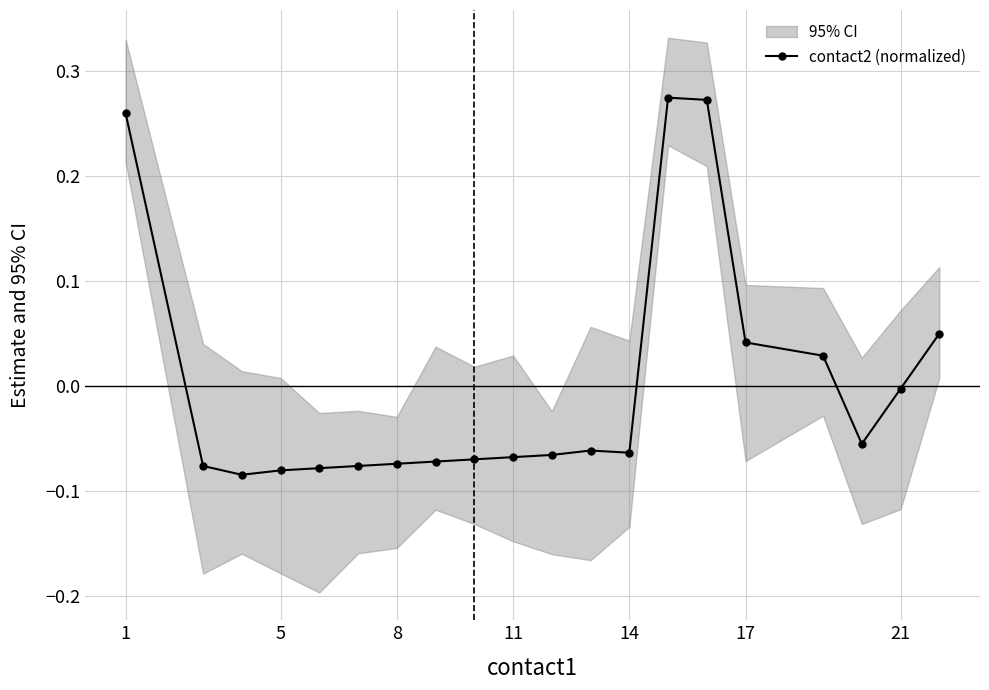

Reading left to right, transcribe all the data shown in this chart.

0.3	-0.1	-0.1	-0.1	-0.1	-0.1	-0.1	-0.1	-0.1	-0.1	-0.1	-0.1	-0.1	0.3	0.3	0.0	0.0	-0.1	-0.0	0.0